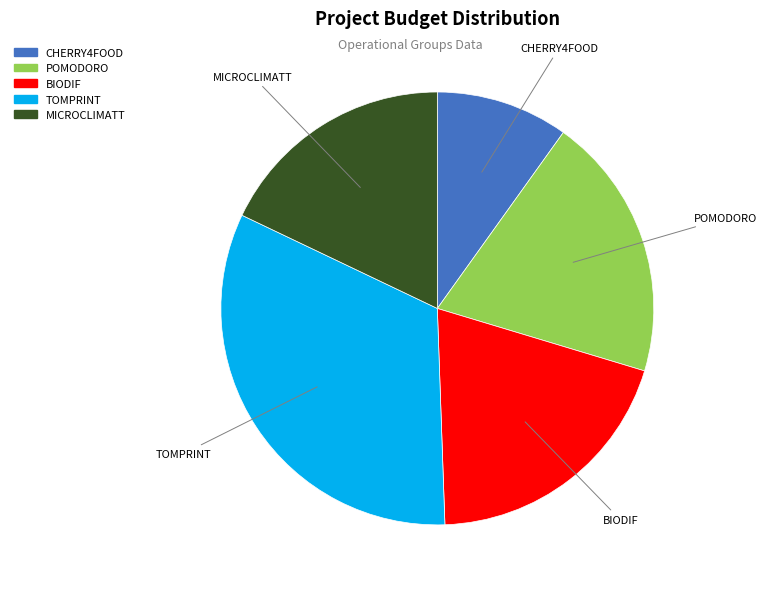

The BIODIF slice represents 6% of the pie. True or false?

False